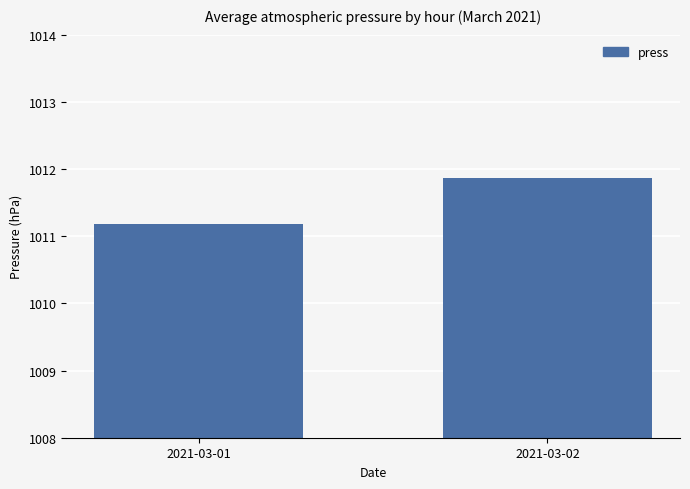

What is the minimum value shown in the chart?

1011.2